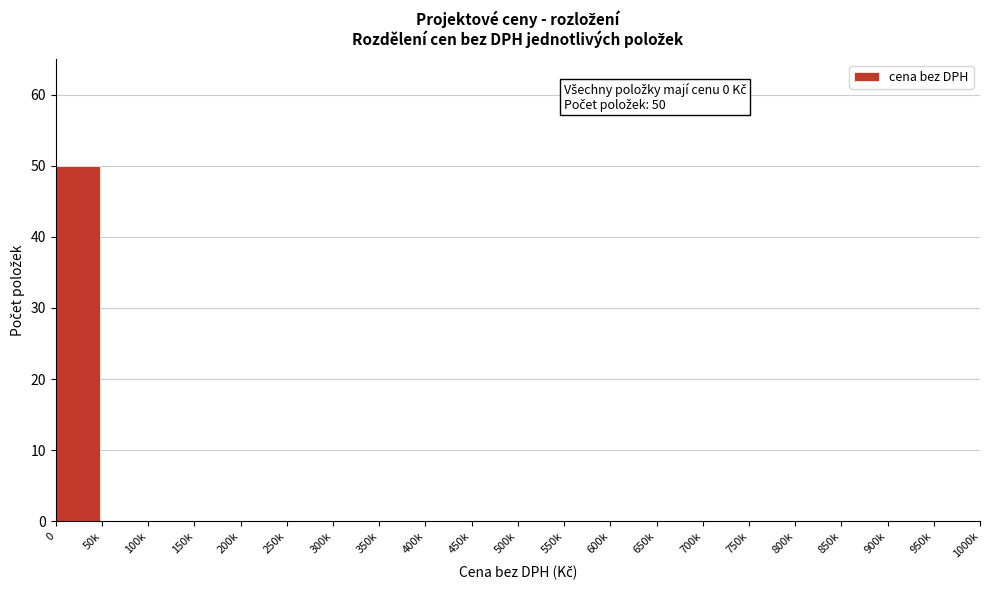

Reading left to right, list all the values displayed in this chart.

0=50	50k=0	100k=0	150k=0	200k=0	250k=0	300k=0	350k=0	400k=0	450k=0	500k=0	550k=0	600k=0	650k=0	700k=0	750k=0	800k=0	850k=0	900k=0	950k=0